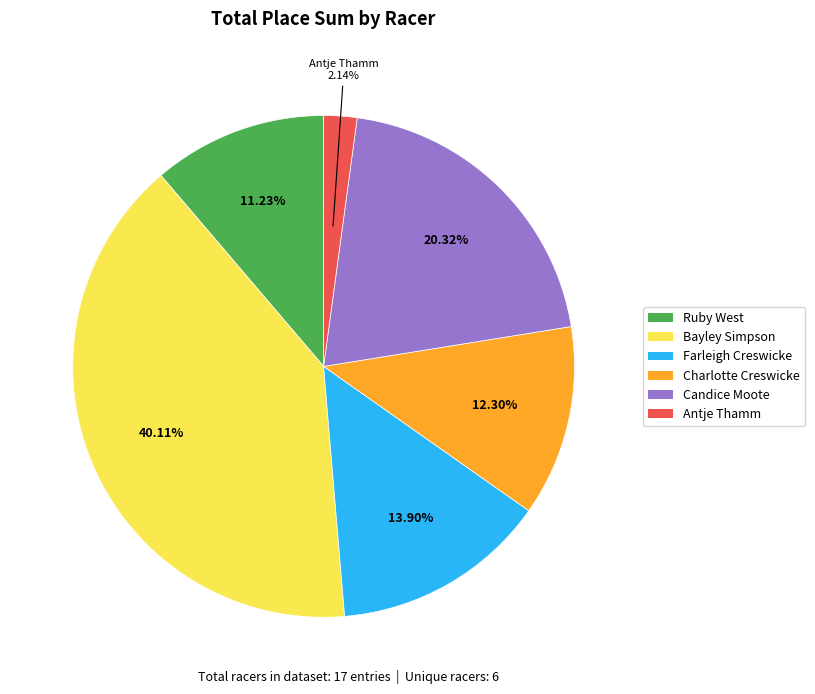

What percentage is the Antje Thamm slice, to the nearest percent?

2%